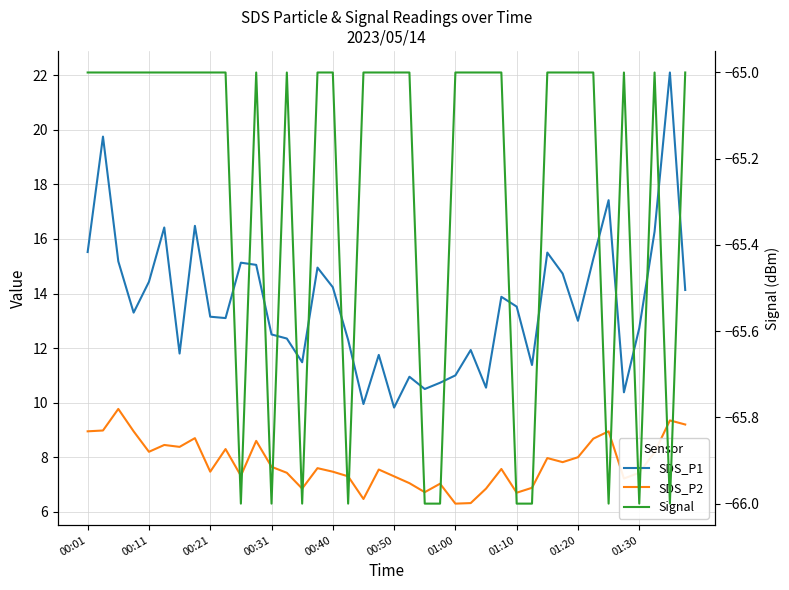

True or false: SDS_P1 and SDS_P2 cross at least once.

False